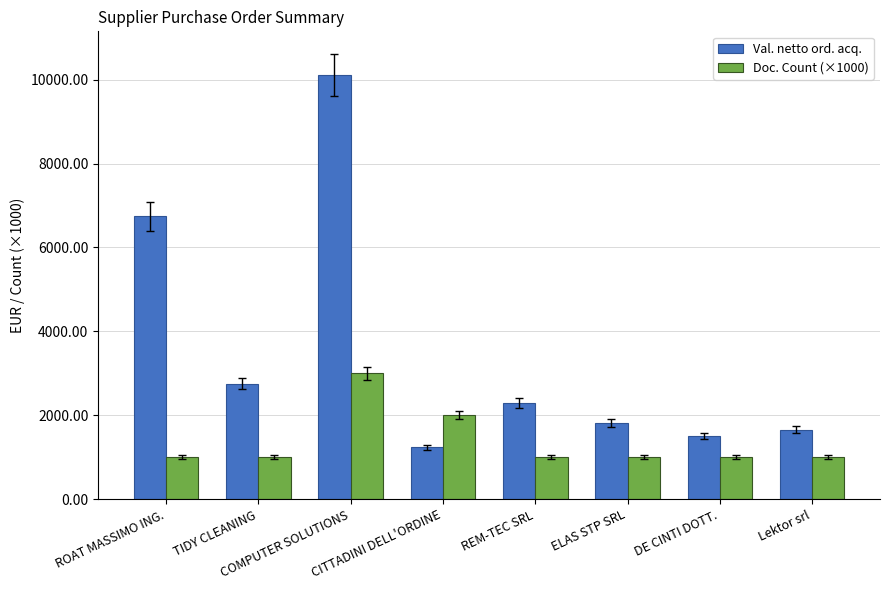

What is the minimum value shown in the chart?

1000.0